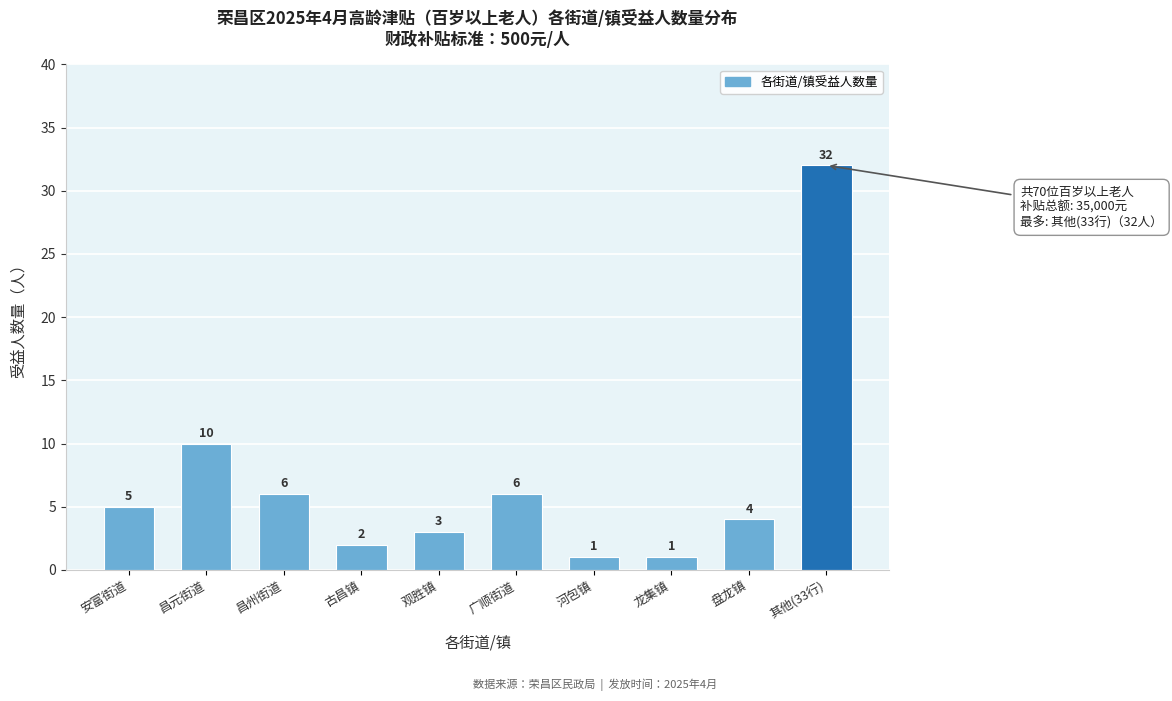

Reading left to right, list all the values displayed in this chart.

安富街道=5	昌元街道=10	昌州街道=6	古昌镇=2	观胜镇=3	广顺街道=6	河包镇=1	龙集镇=1	盘龙镇=4	其他(33行)=32